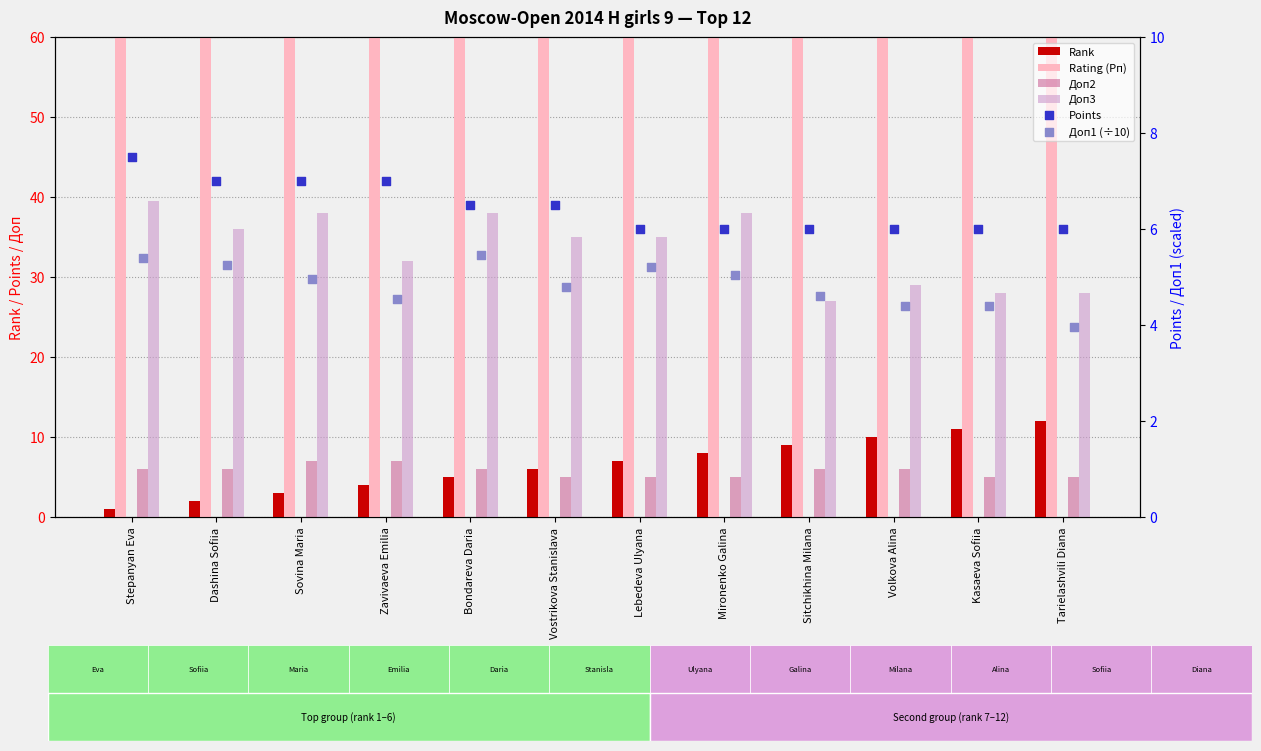

Is the value of Points at Zavivaeva Emilia greater than the value of Доп1 (÷10) at Vostrikova Stanislava?

Yes